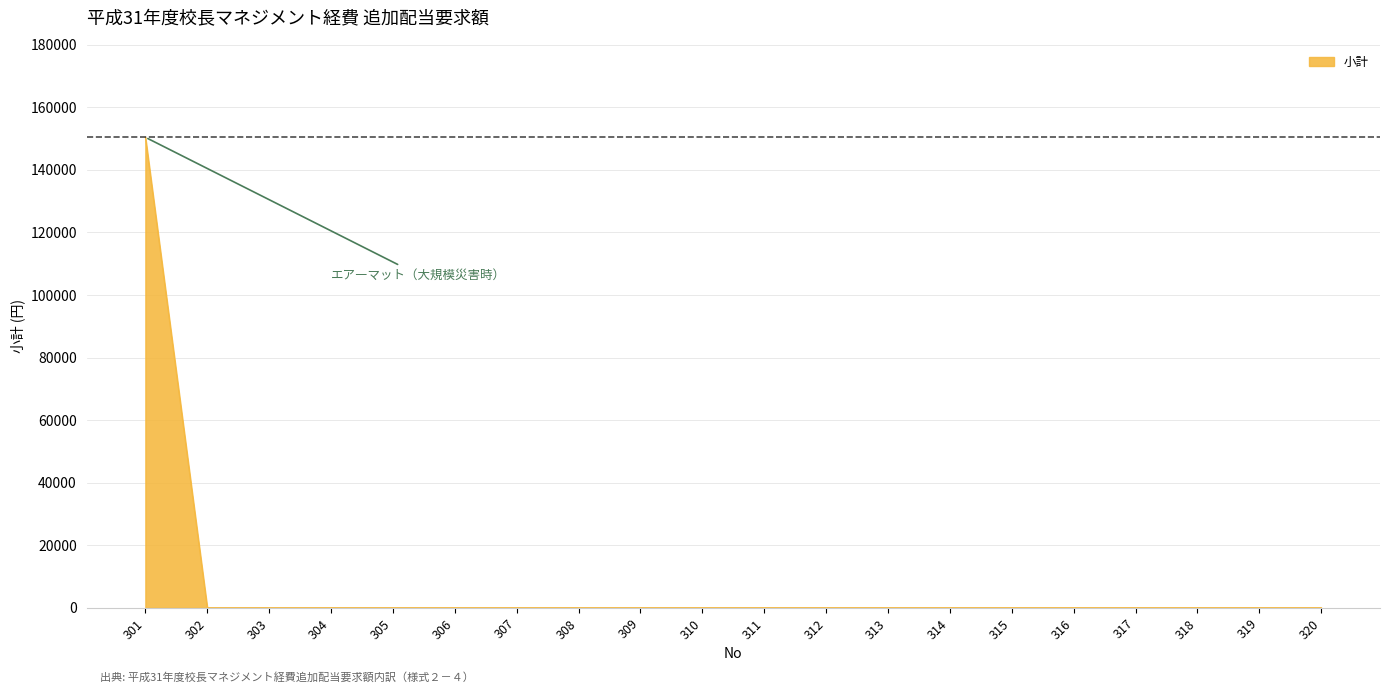

How many distinct data groups are displayed?

1